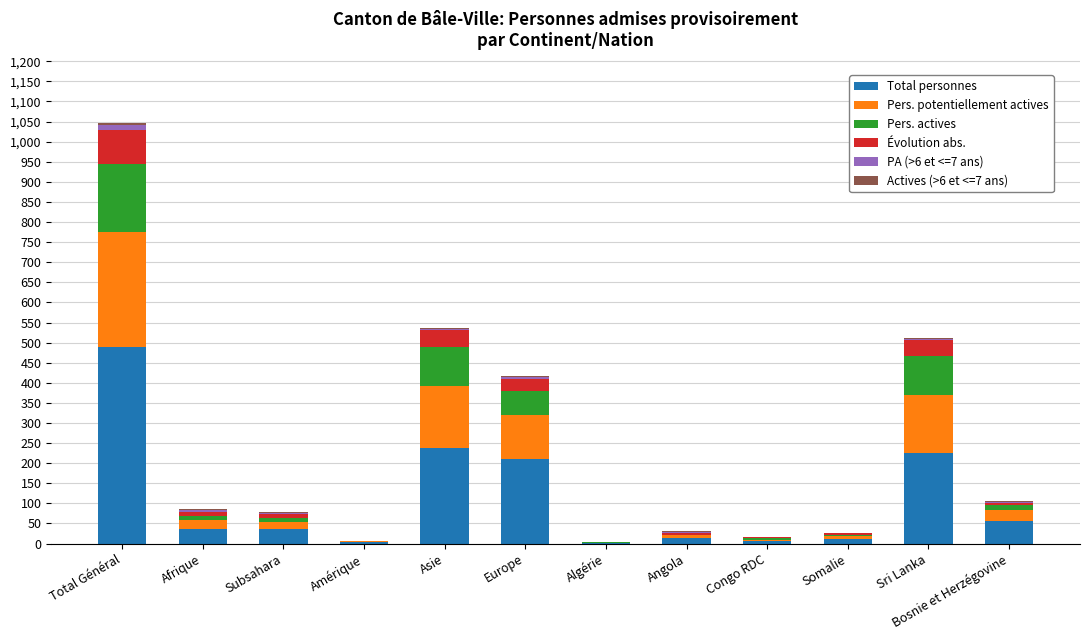

At which label does Total personnes reach its peak?

Total Général